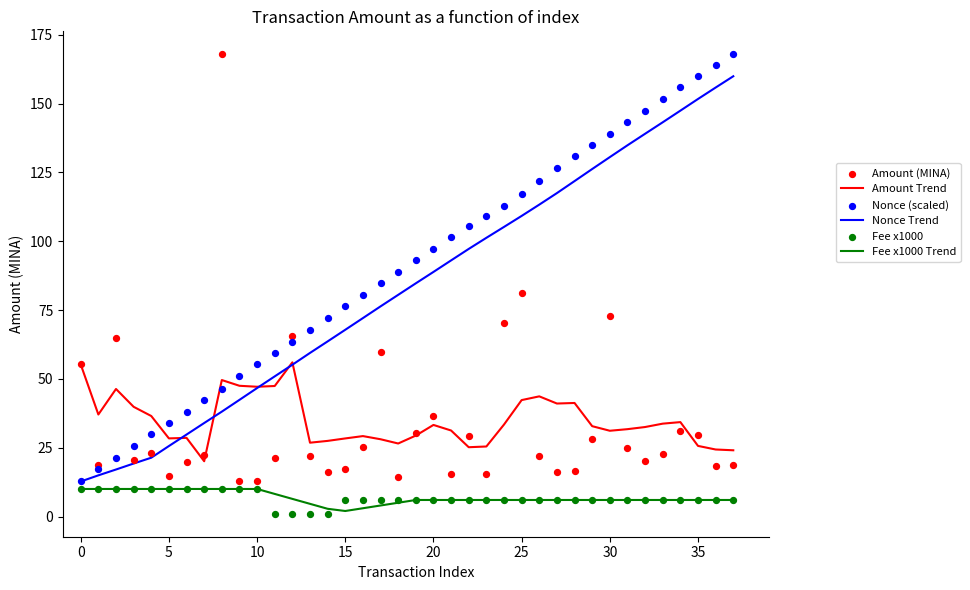

Which series reaches the maximum Y coordinate?

Amount (MINA)